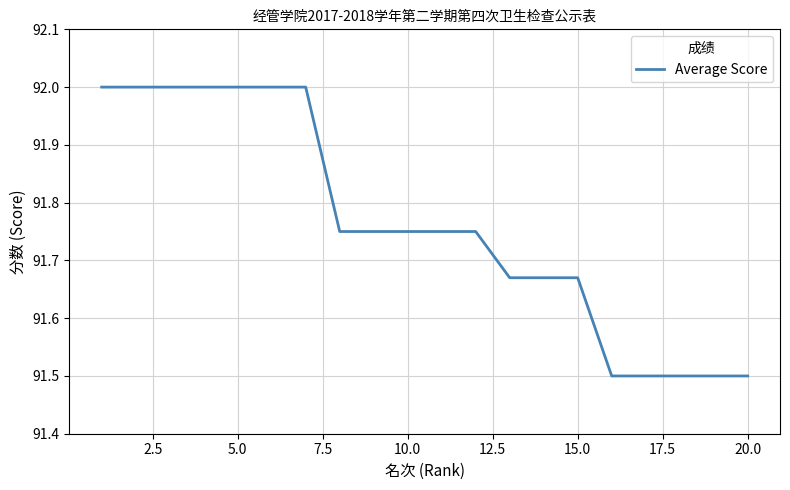

How many lines are shown in the chart?

1